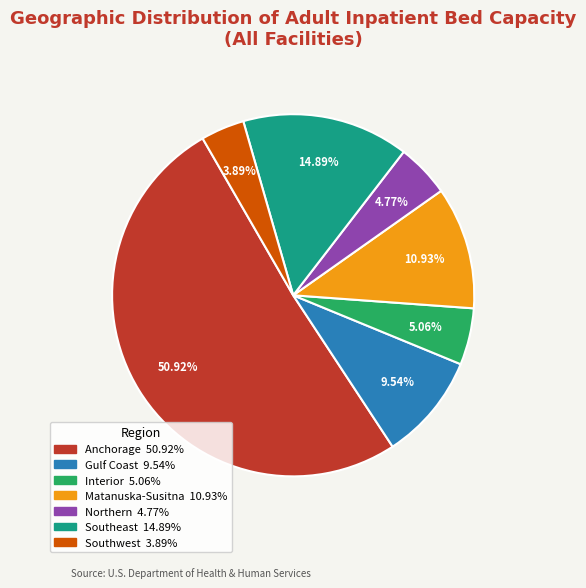

Which has a higher value, Northern or Southeast?

Southeast